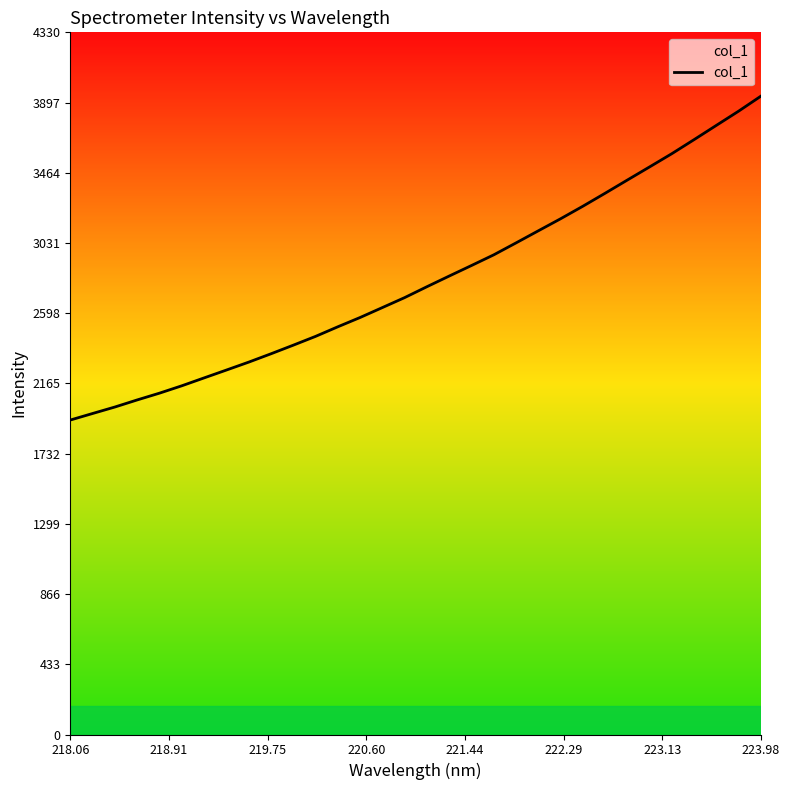

How many lines are shown in the chart?

1